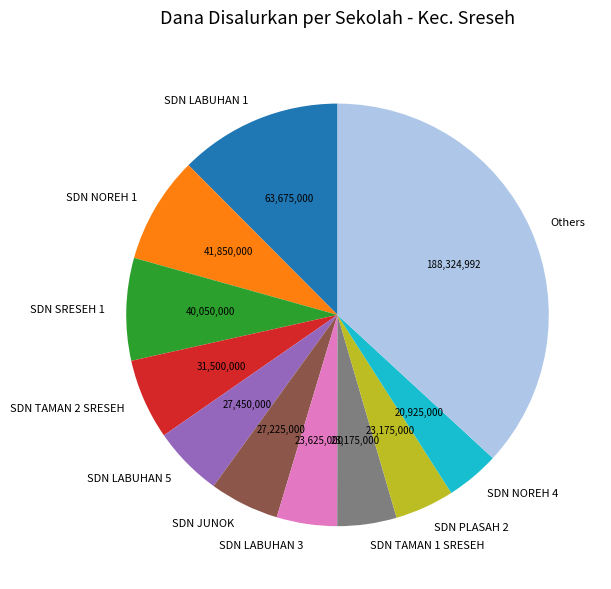

The SDN TAMAN 1 SRESEH slice represents 5% of the pie. True or false?

True